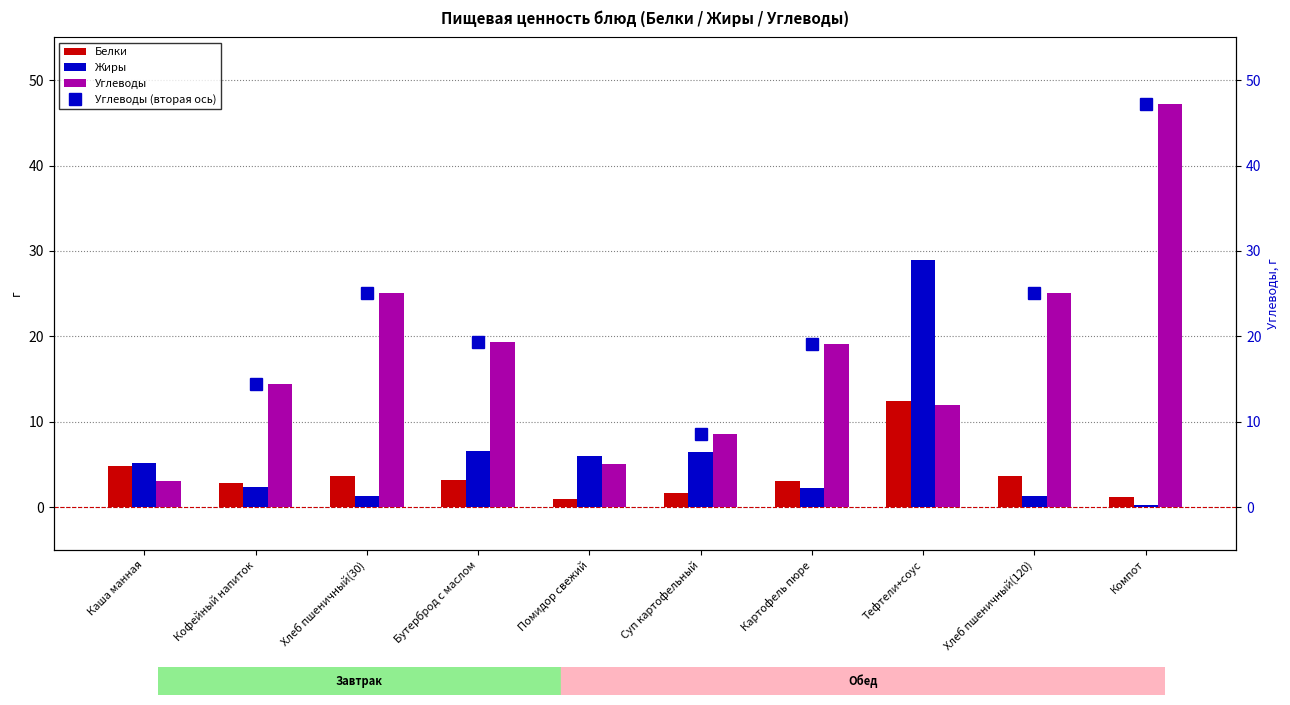

What is the value of the Углеводы (вторая ось) bar at the 3rd from the left?

25.1